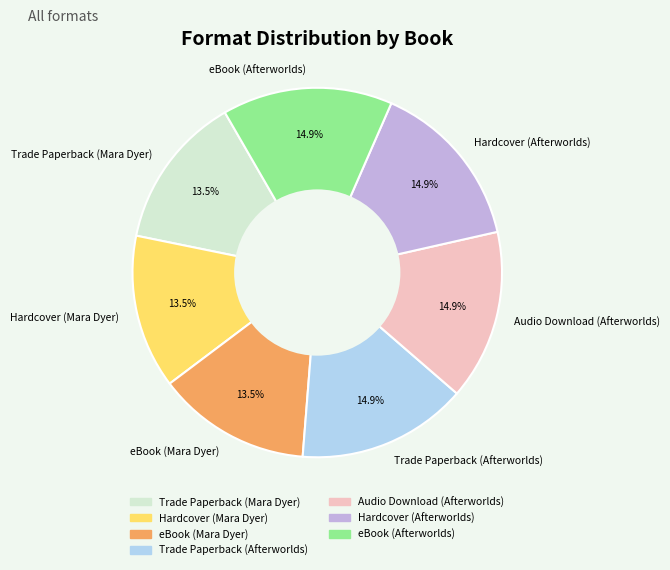

What is the ratio of the value at Trade Paperback (Mara Dyer) to the value at eBook (Mara Dyer)?

1.0